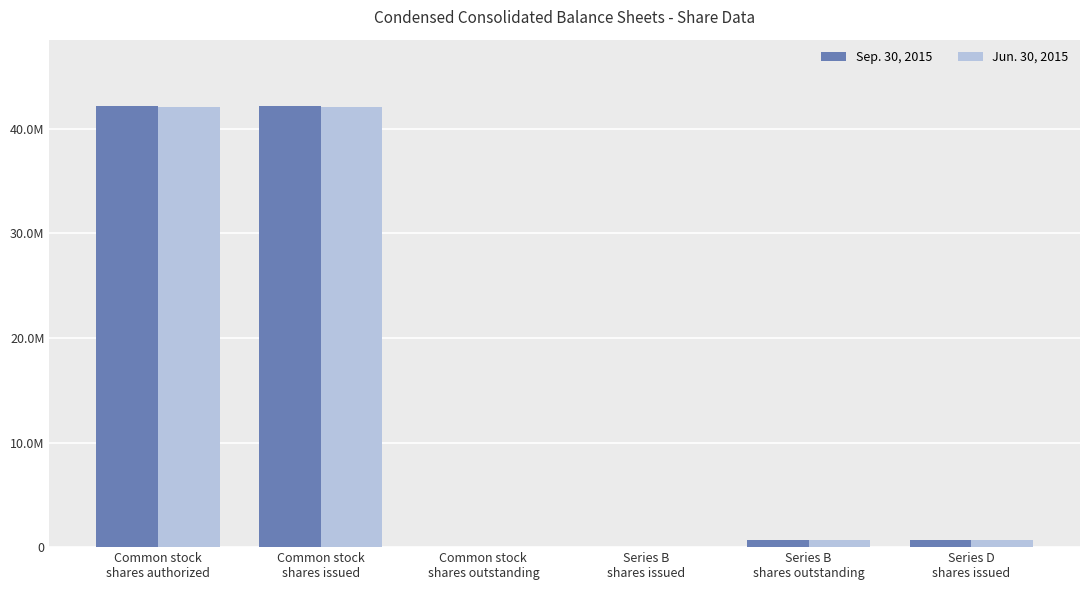

What position from the left is Common stock
shares issued?

2